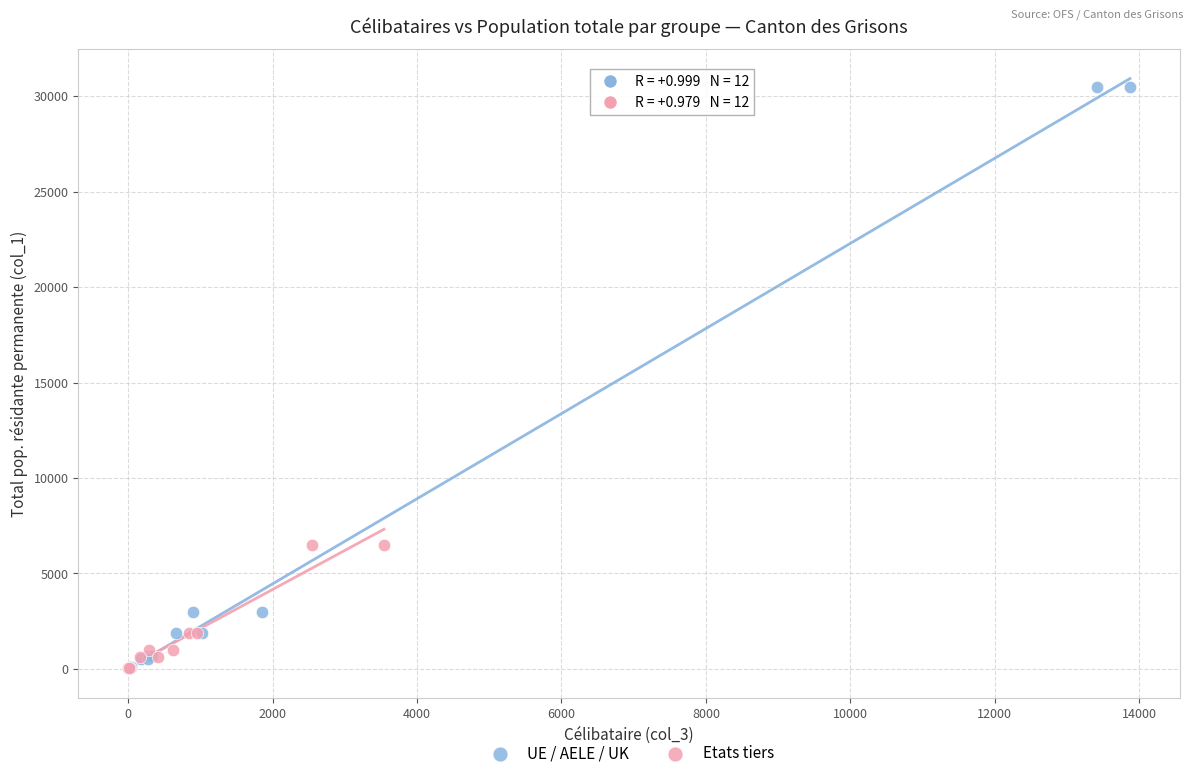

Which series reaches the maximum Y coordinate?

UE / AELE / UK